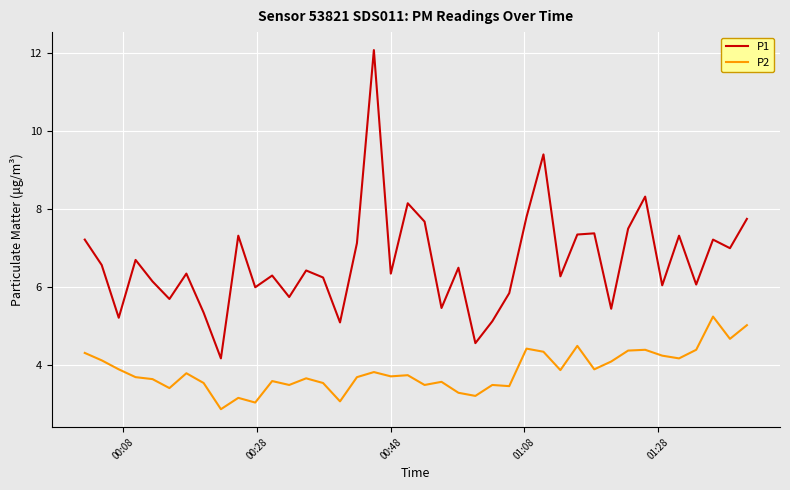

List the series in order of their peak value, highest first.

P1, P2